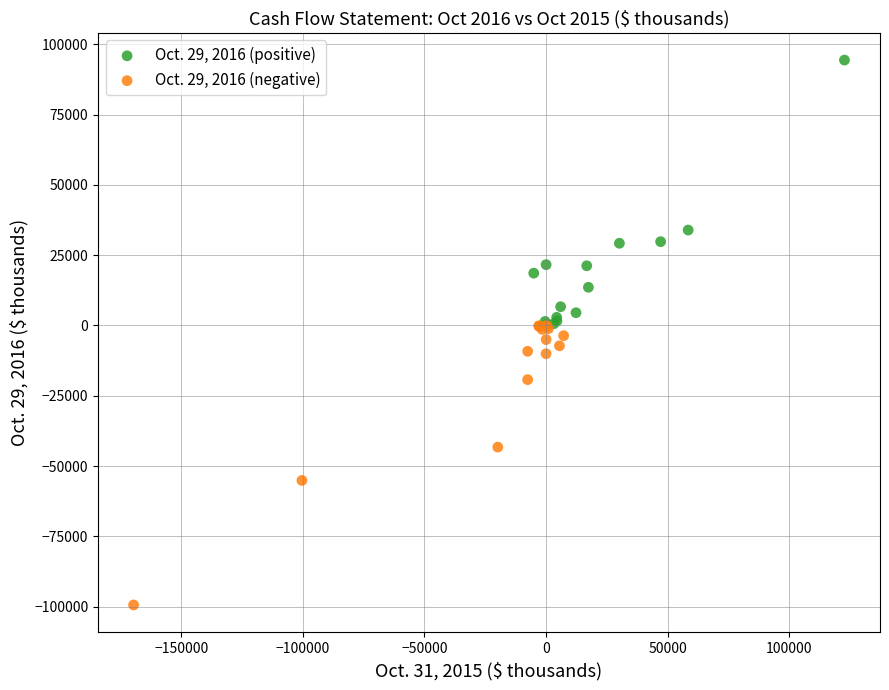

Which series has the largest Y range (max minus min)?

Oct. 29, 2016 (negative)